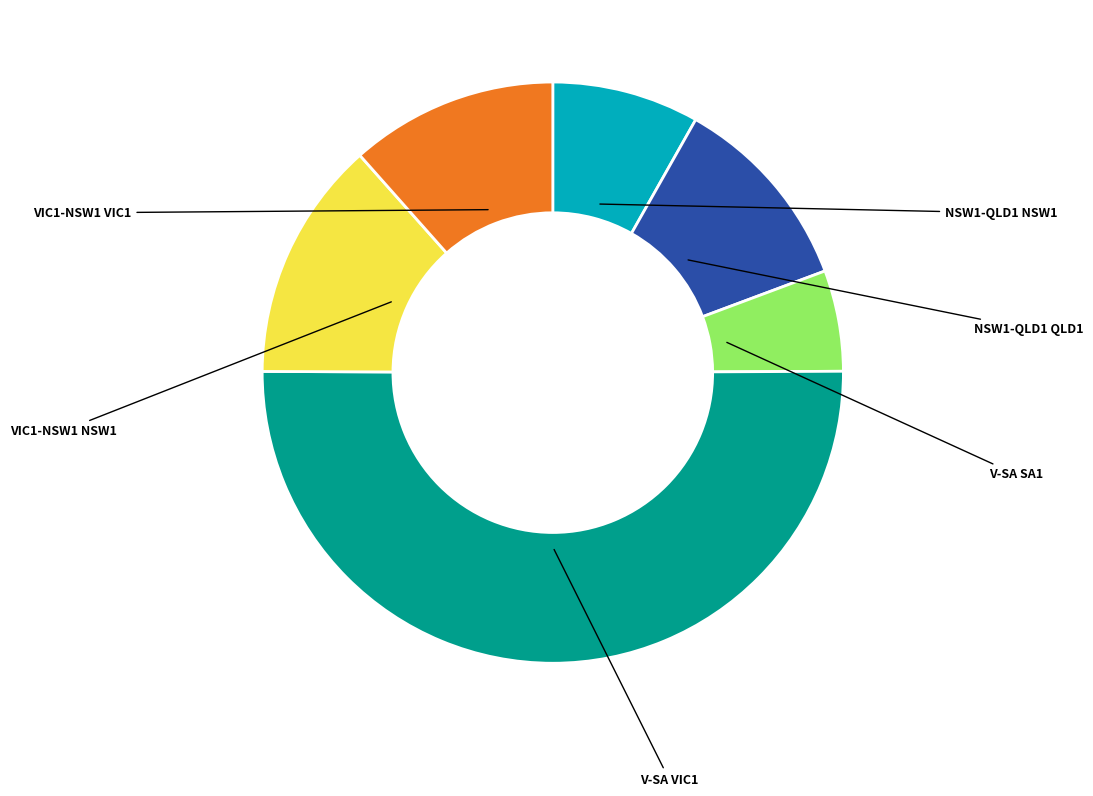

To the nearest percent, what portion does VIC1-NSW1 NSW1 represent?

13%